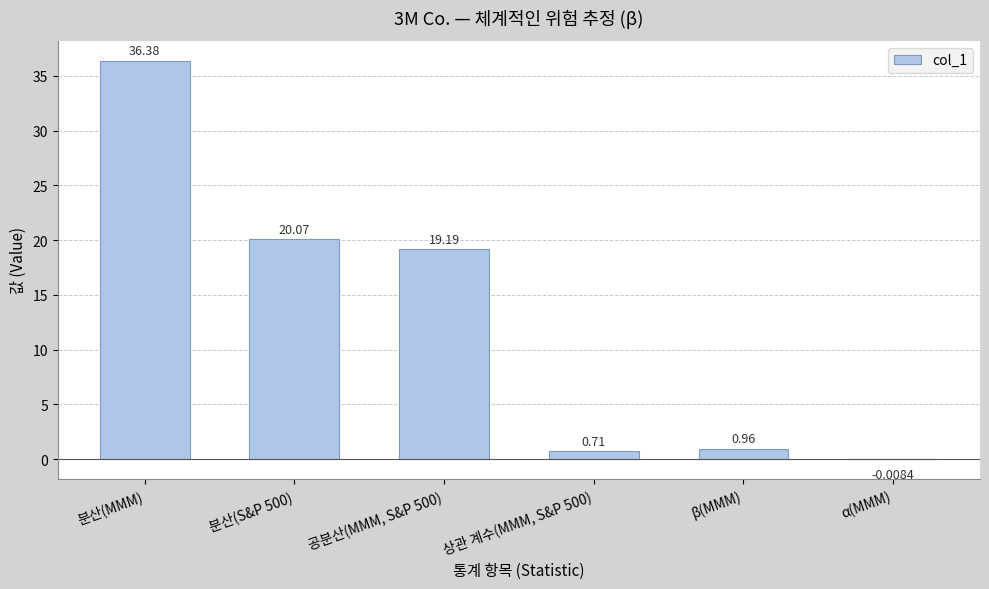

What is the sum of the values at 분산(S&P 500) and β(MMM)?

21.0